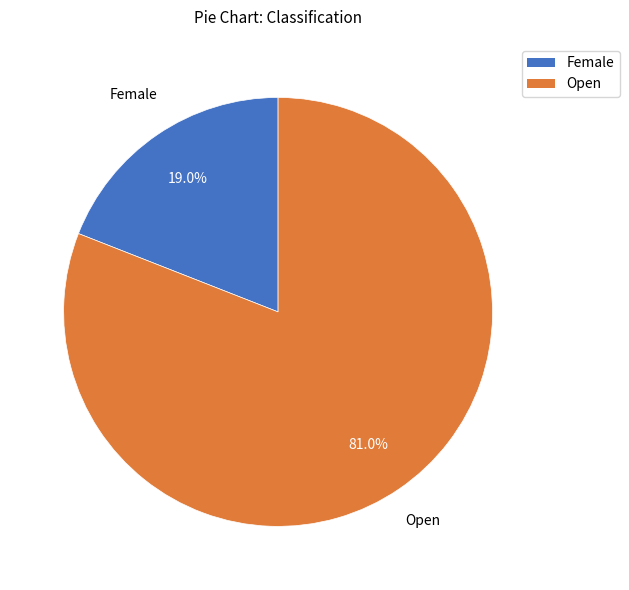

How many segments does this pie chart have?

2